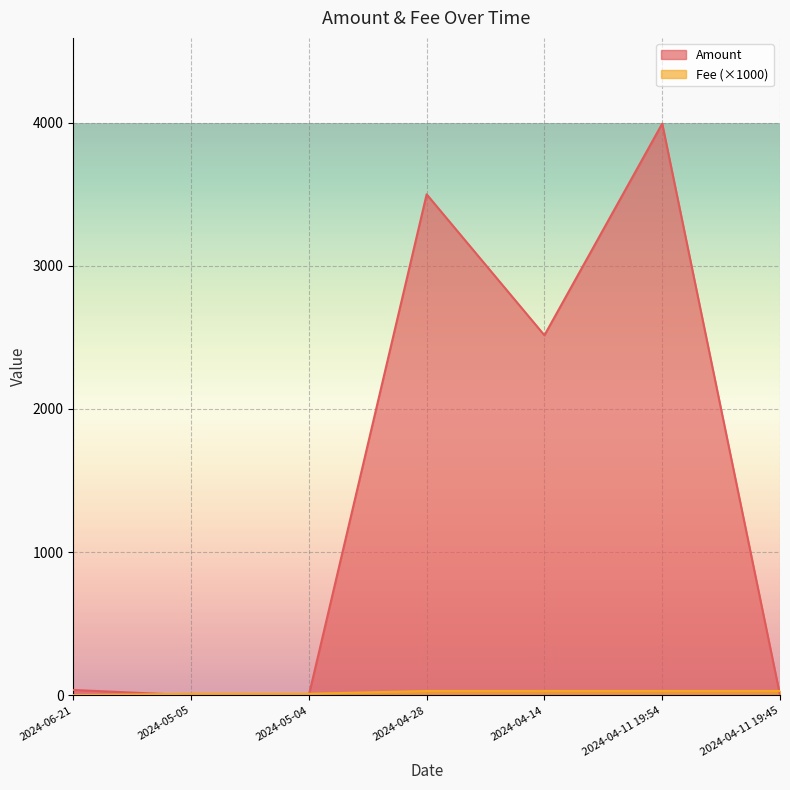

Which series has the largest total across all categories?

Amount